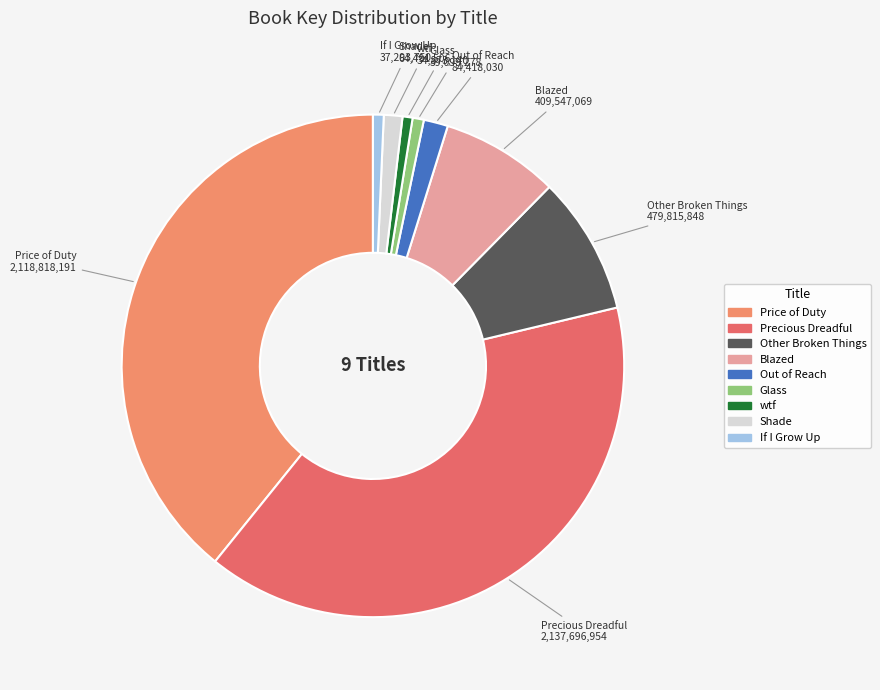

Does Glass account for over 50% of the chart?

No